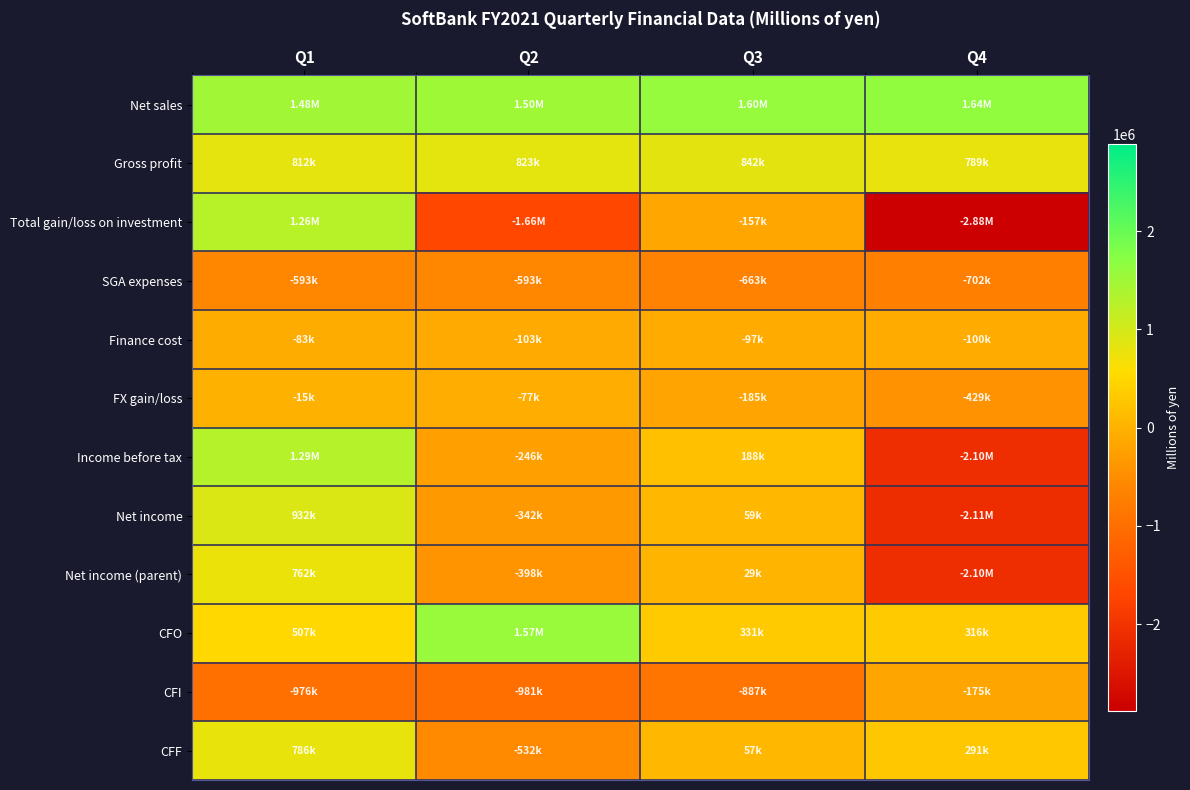

Which series has the largest range (max minus min)?

Total gain/loss on investment